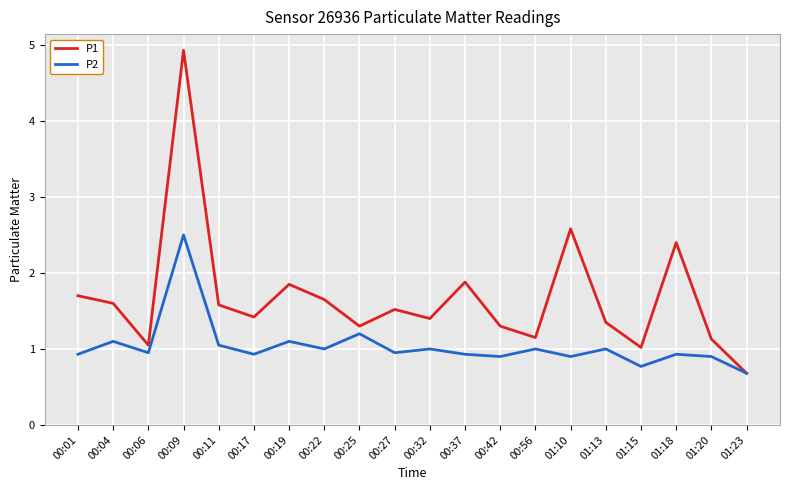

Which series has the largest range (max minus min)?

P1